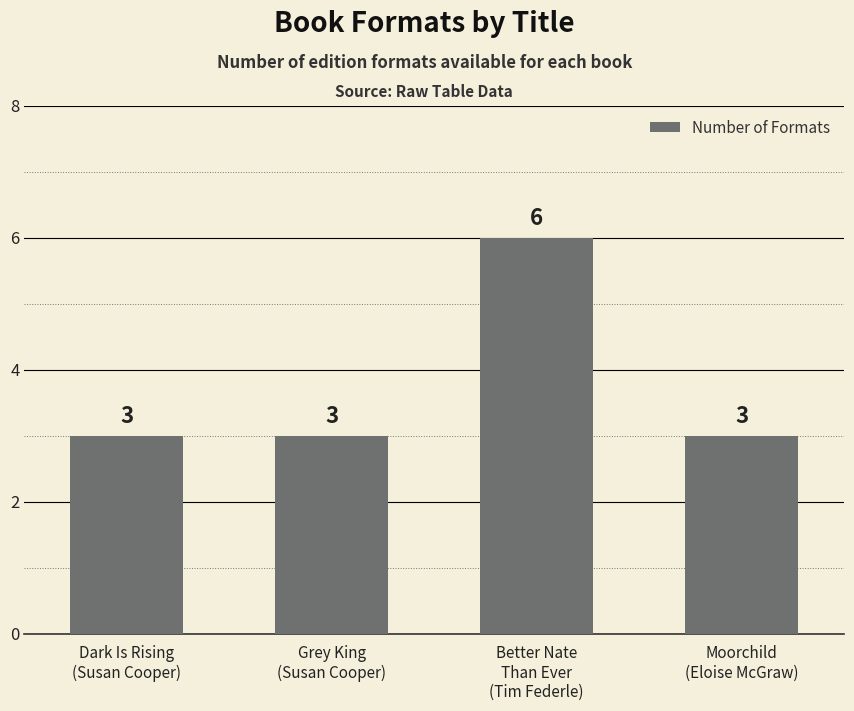

What is the average value?

4